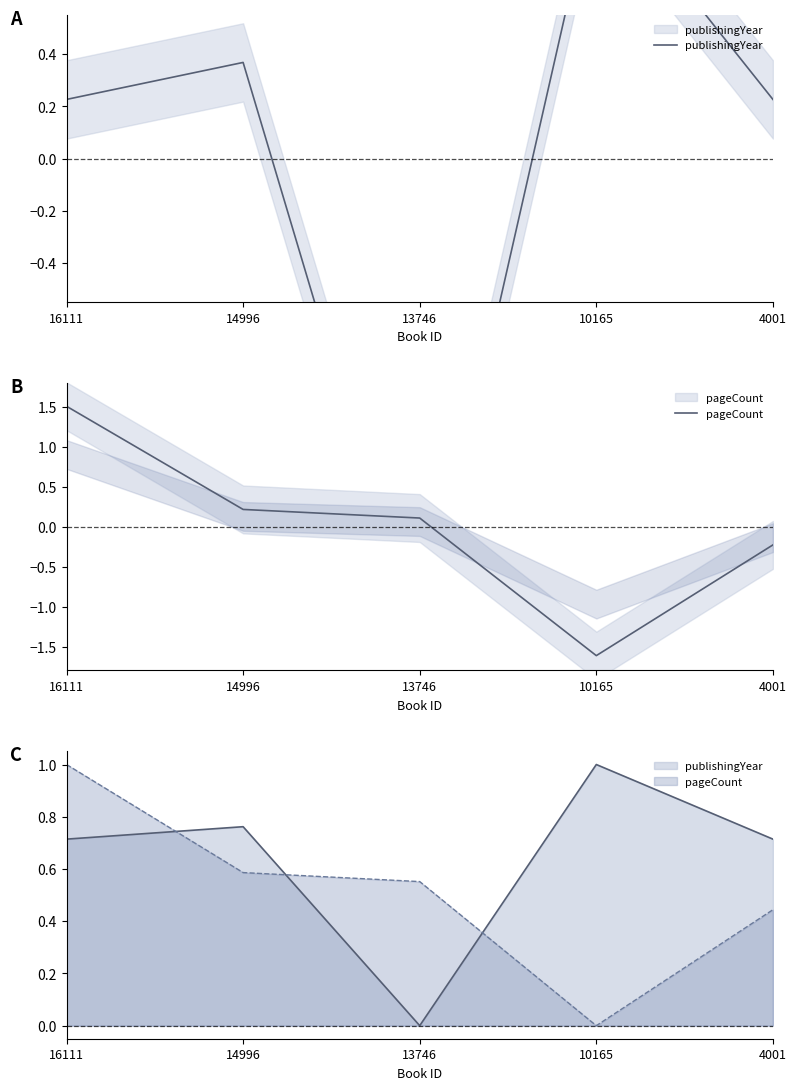

What is the maximum value shown in the chart?

1.5